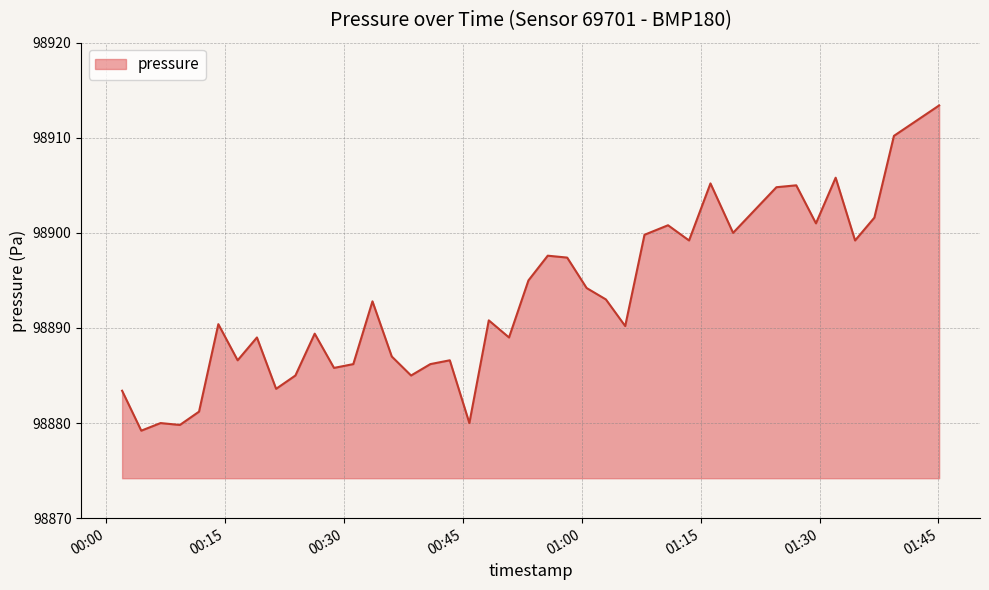

What is the minimum value shown in the chart?

98879.2